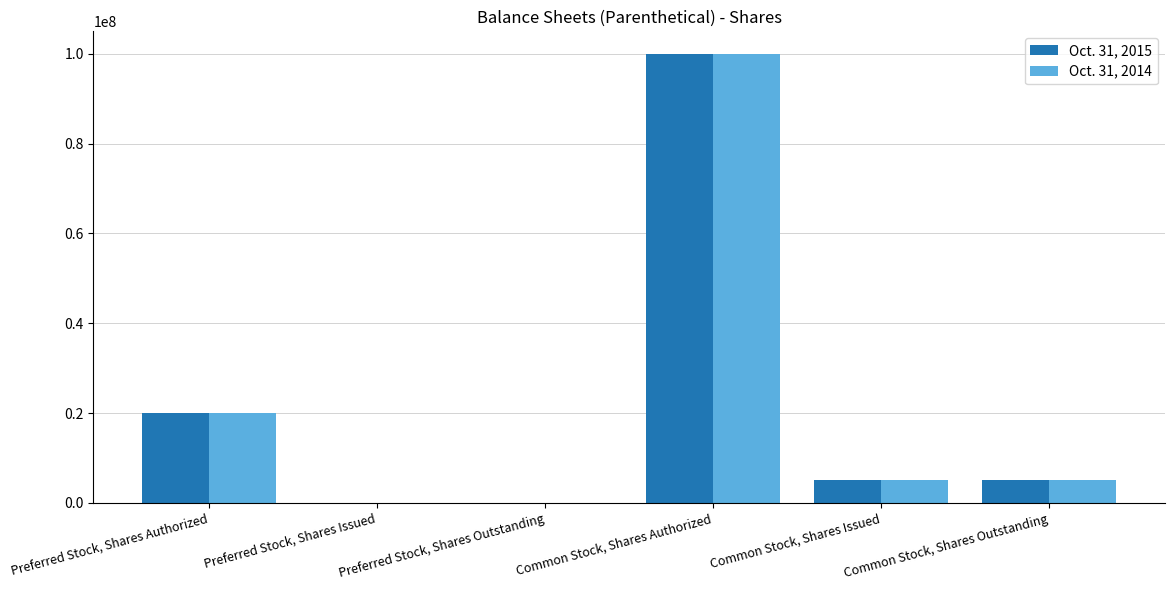

Is the value of Oct. 31, 2015 at Common Stock, Shares Authorized greater than the value of Oct. 31, 2014 at Preferred Stock, Shares Authorized?

Yes